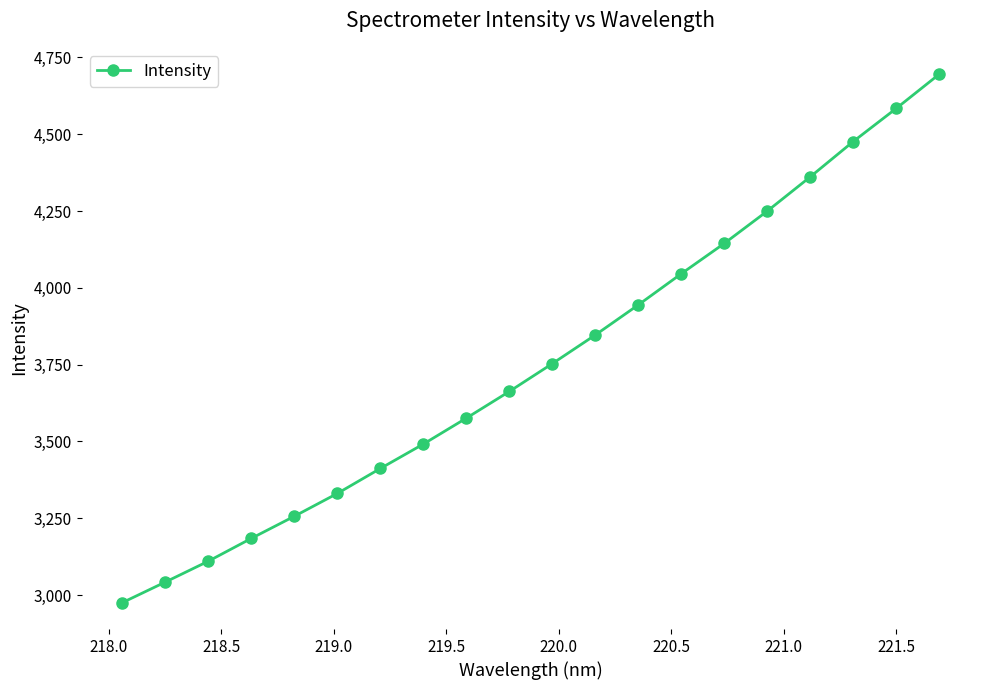

True or false: there are more than 2 points higher than both neighbors.

False